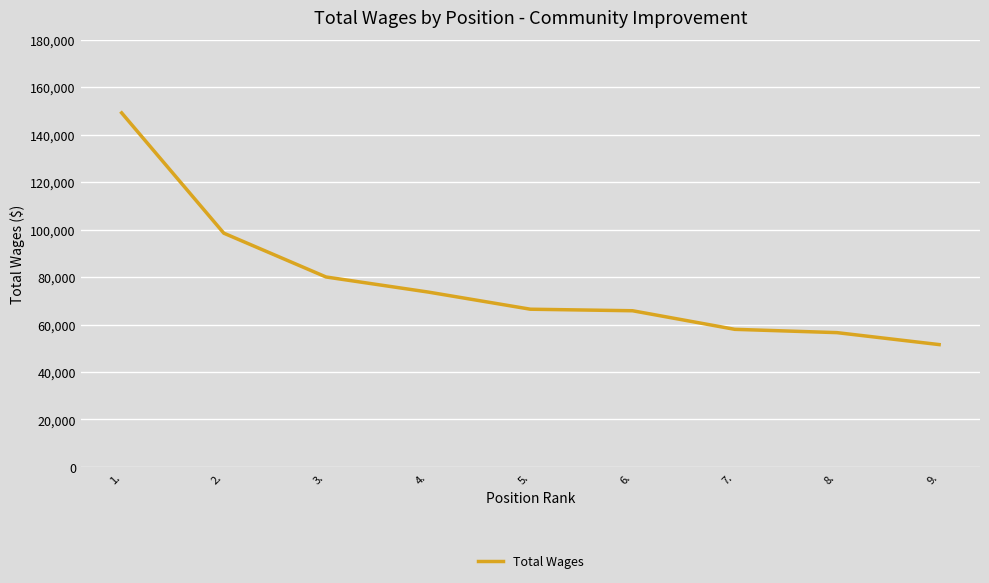

What value does the data have at 9., to the nearest 50?

51550